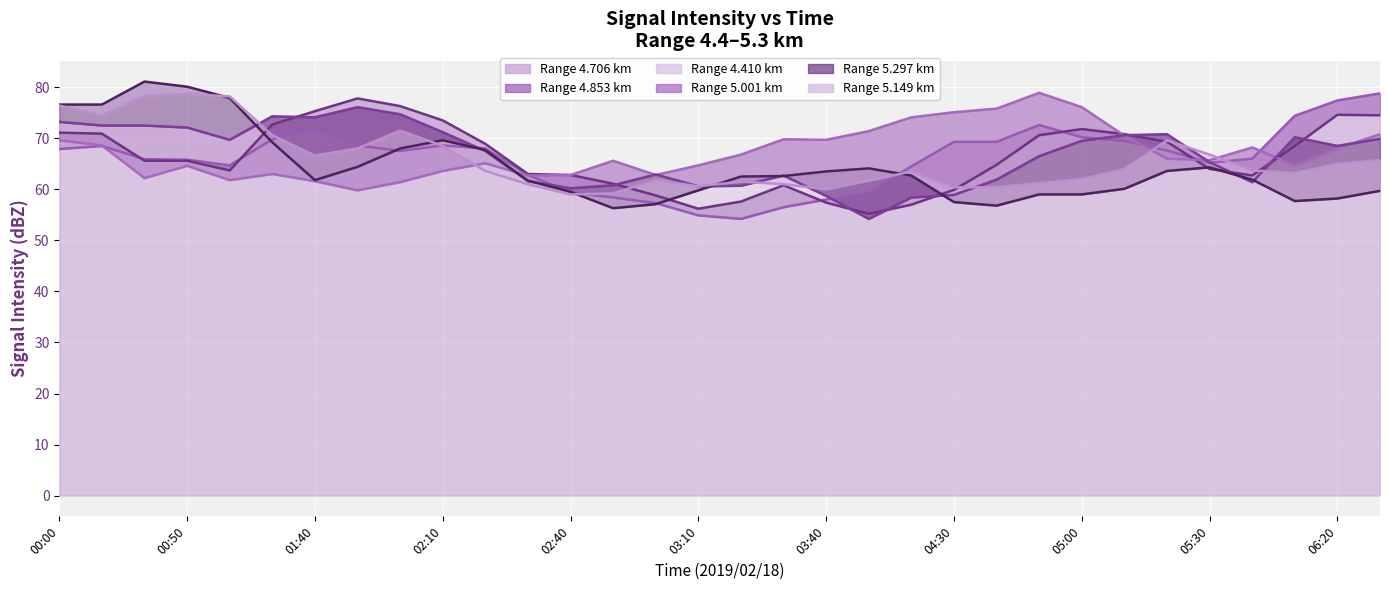

At which label does 4.853 reach its minimum?

2019/02/18 03:50